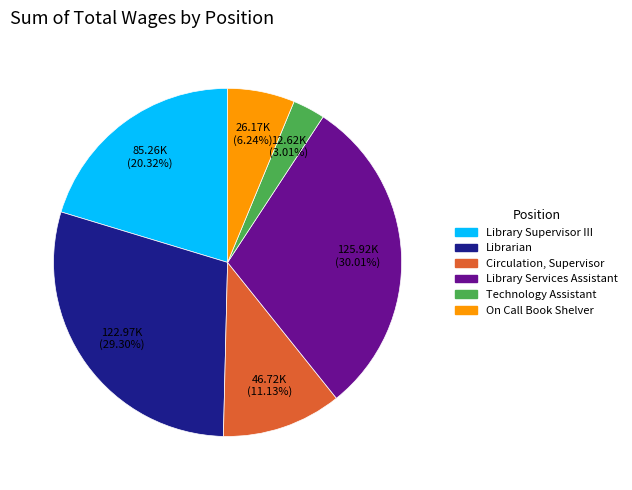

How many segments does this pie chart have?

6